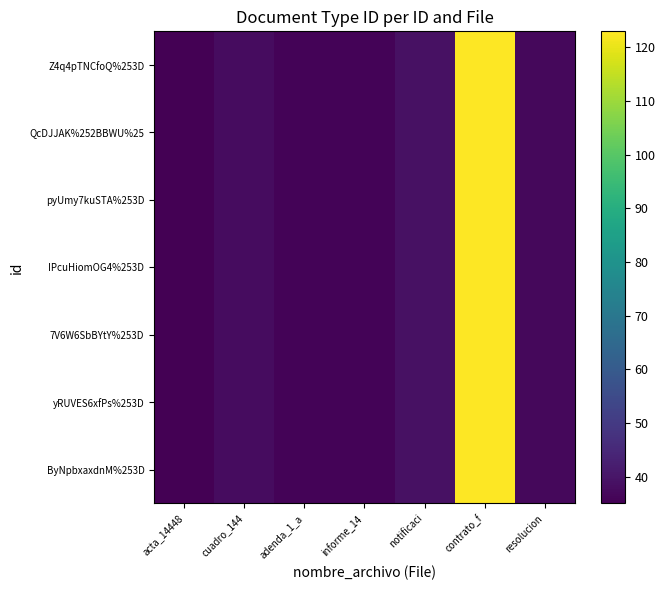

Which category has the highest value across all series?

contrato_f